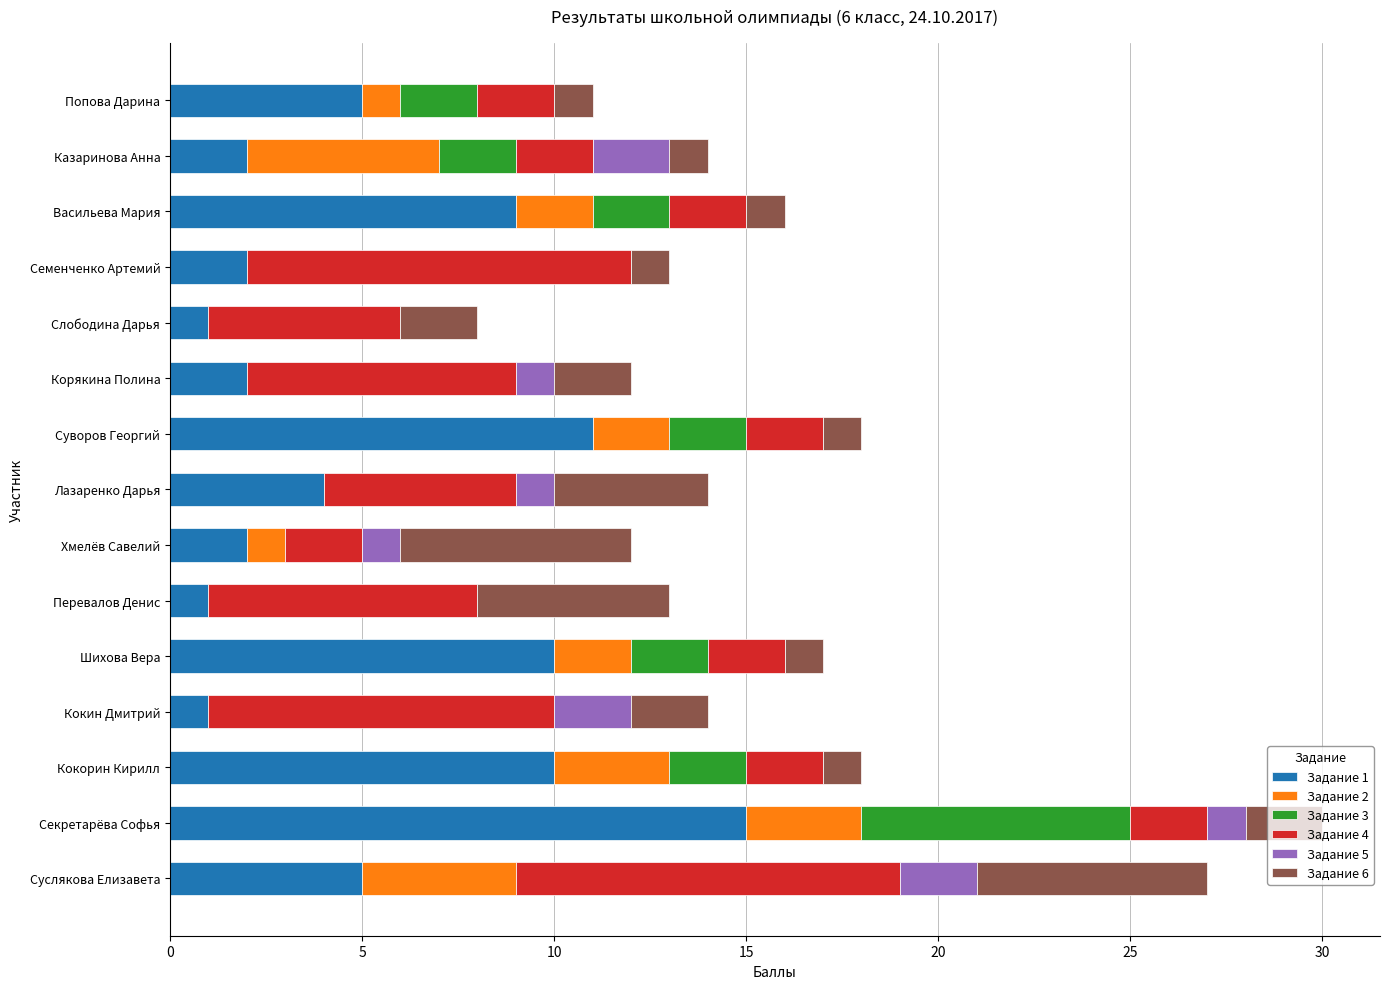

What is the total value across all series at Корякина Полина?

12